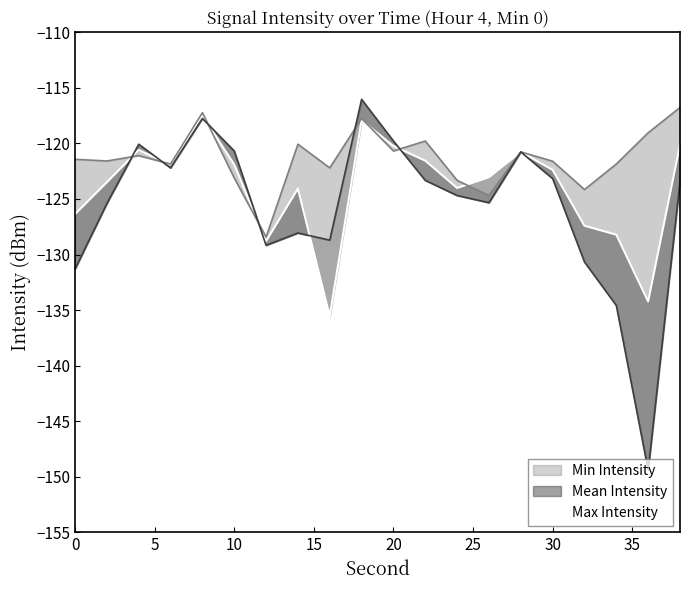

How many points are lower than both their immediate neighbors (excluding endpoints)?

5